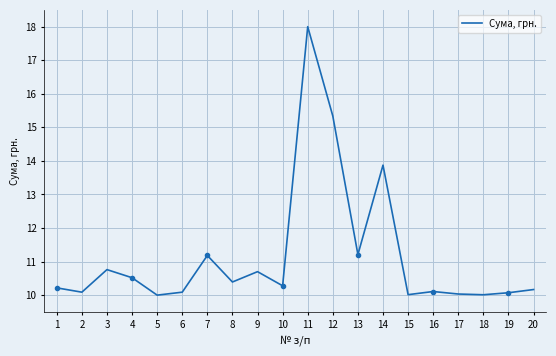

Which has a higher value, 16 or 8?

8